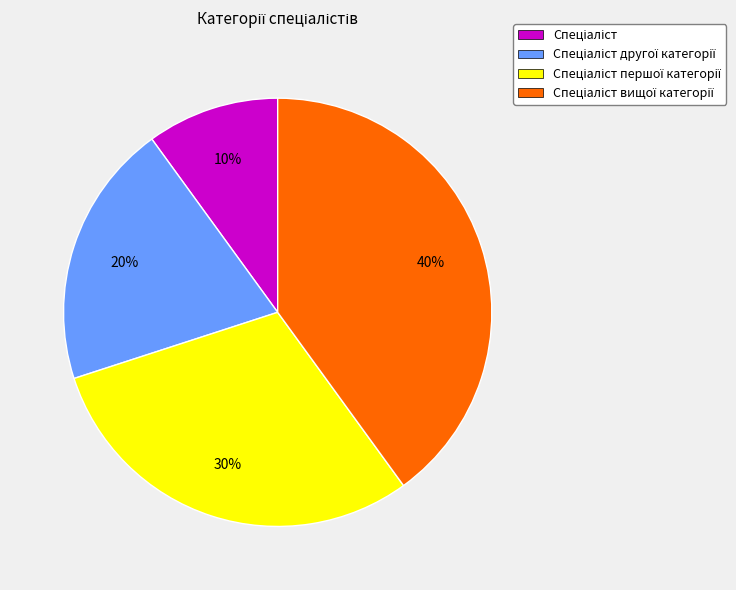

To the nearest percent, what is the difference between the largest and smallest slice percentages?

30%